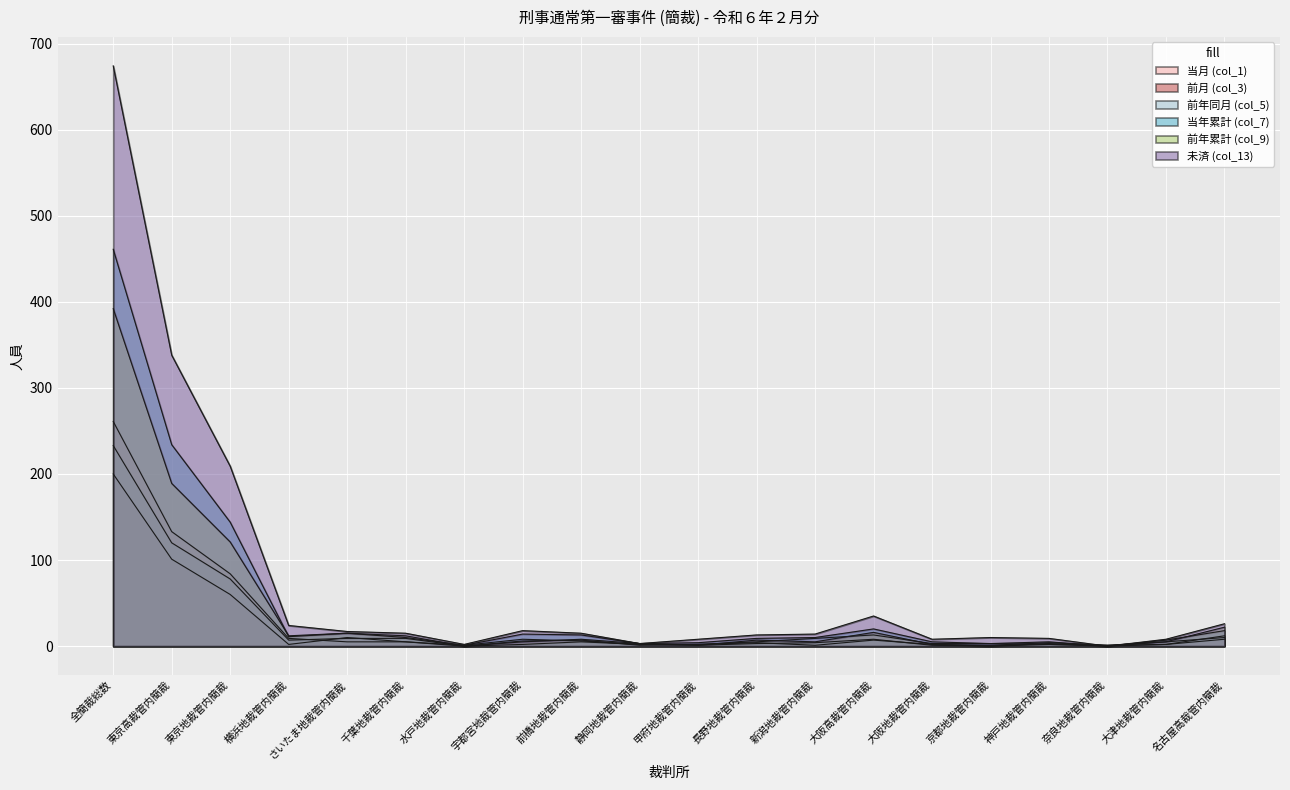

What is the difference between the maximum and minimum values in the 前年累計 (col_9) series?

392